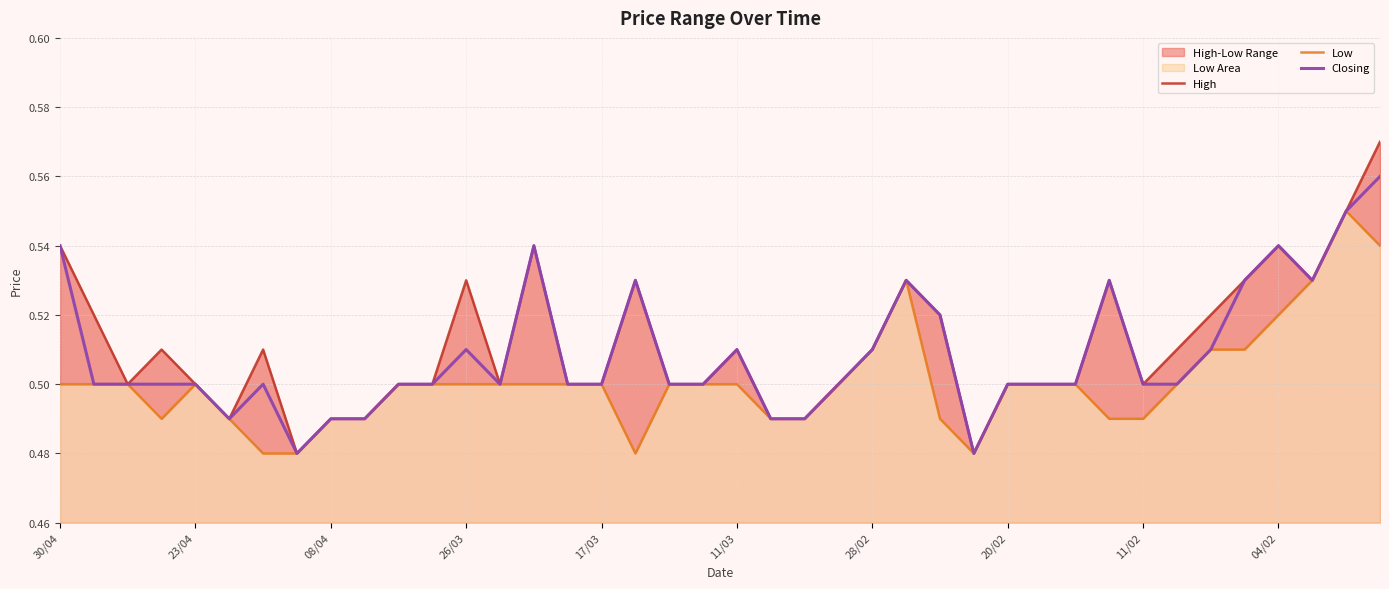

Is it true that Closing equals 0.8 at 20/02?

False